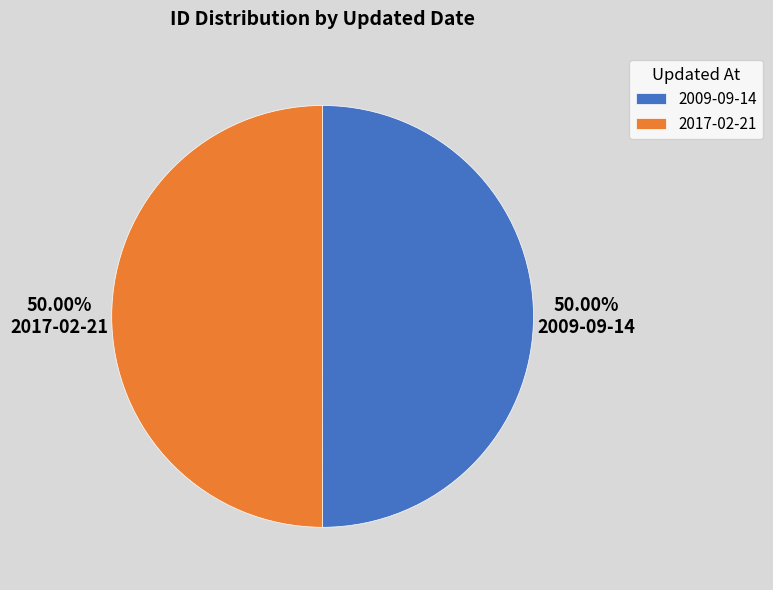

Count the number of slices in the pie.

2